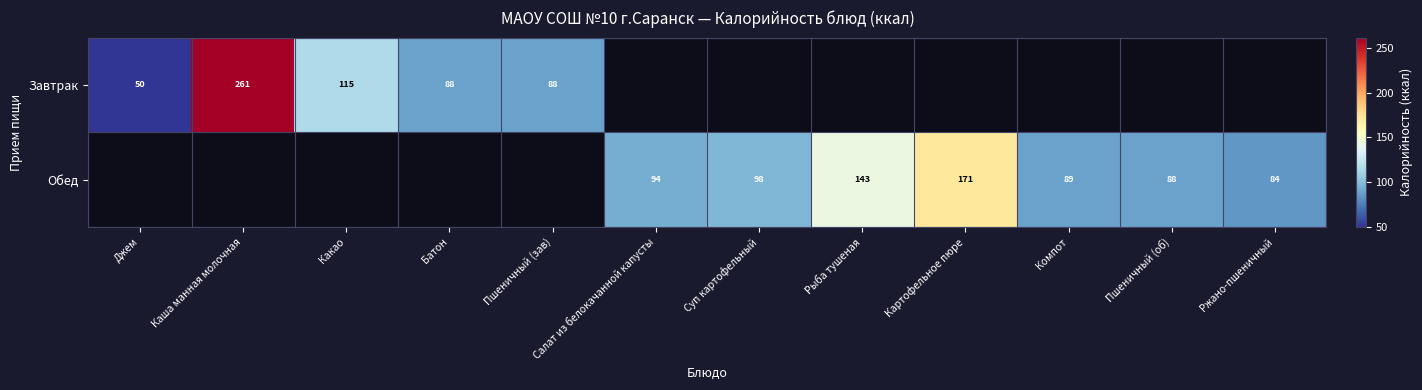

Is it true that Обед equals 152 at Салат из белокачанной капусты?

False